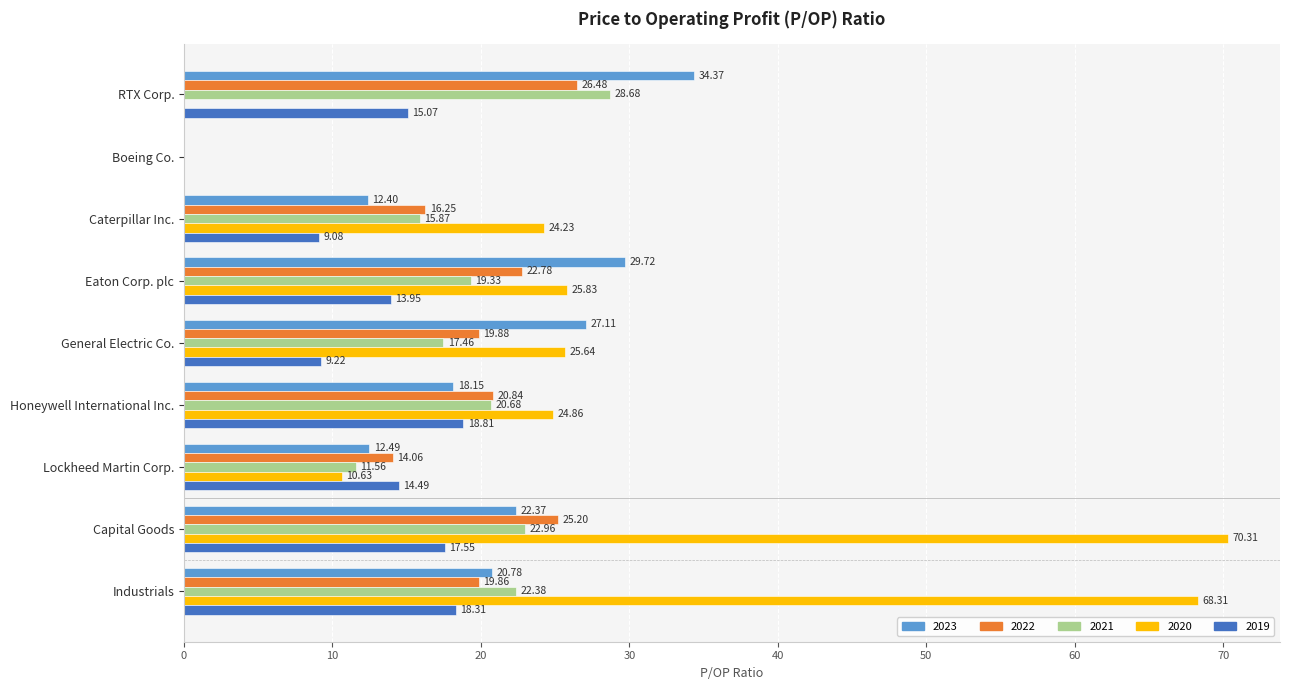

What is the difference between the 2022 values at General Electric Co. and Lockheed Martin Corp.?

5.8